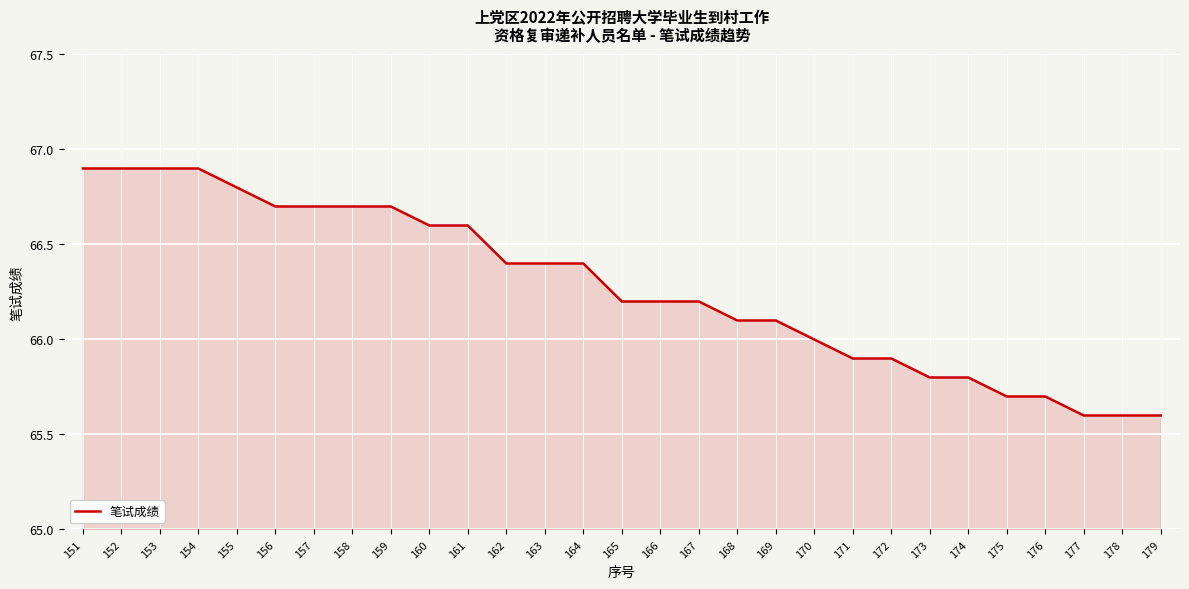

Reading right to left, transcribe all the data shown in this chart.

65.6	65.6	65.6	65.7	65.7	65.8	65.8	65.9	65.9	66.0	66.1	66.1	66.2	66.2	66.2	66.4	66.4	66.4	66.6	66.6	66.7	66.7	66.7	66.7	66.8	66.9	66.9	66.9	66.9